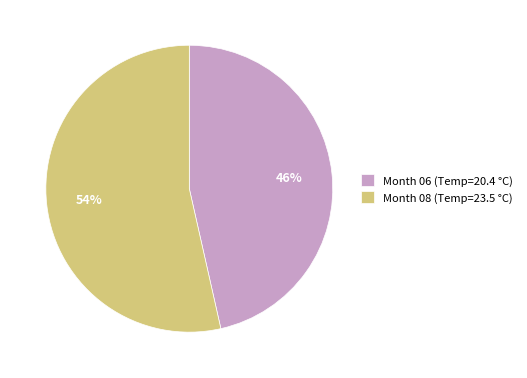

Do Month 08 (Temp=23.5 °C) and Month 06 (Temp=20.4 °C) together represent more than half of the pie?

Yes